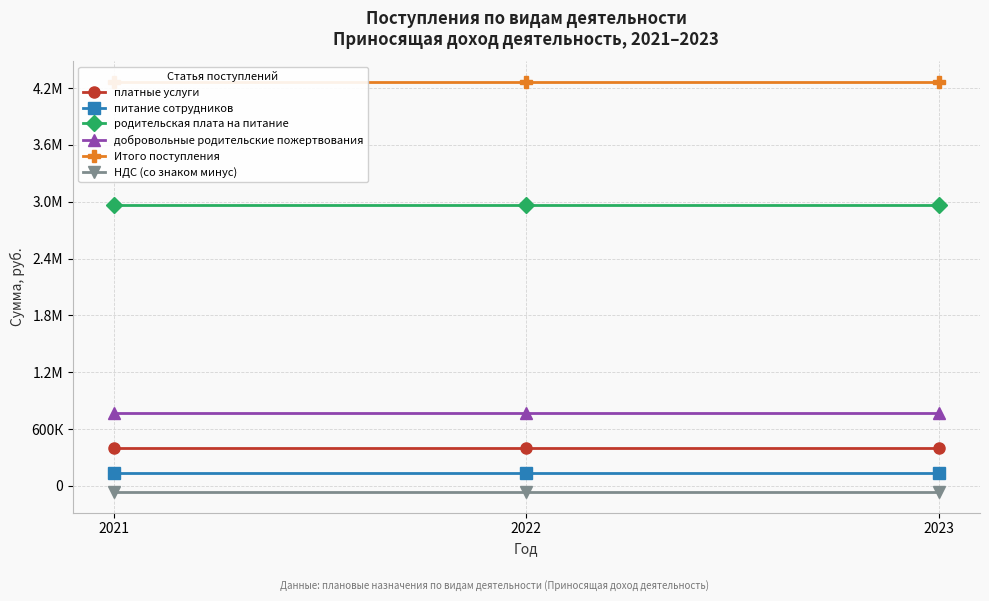

What is the maximum value for питание сотрудников?

135000